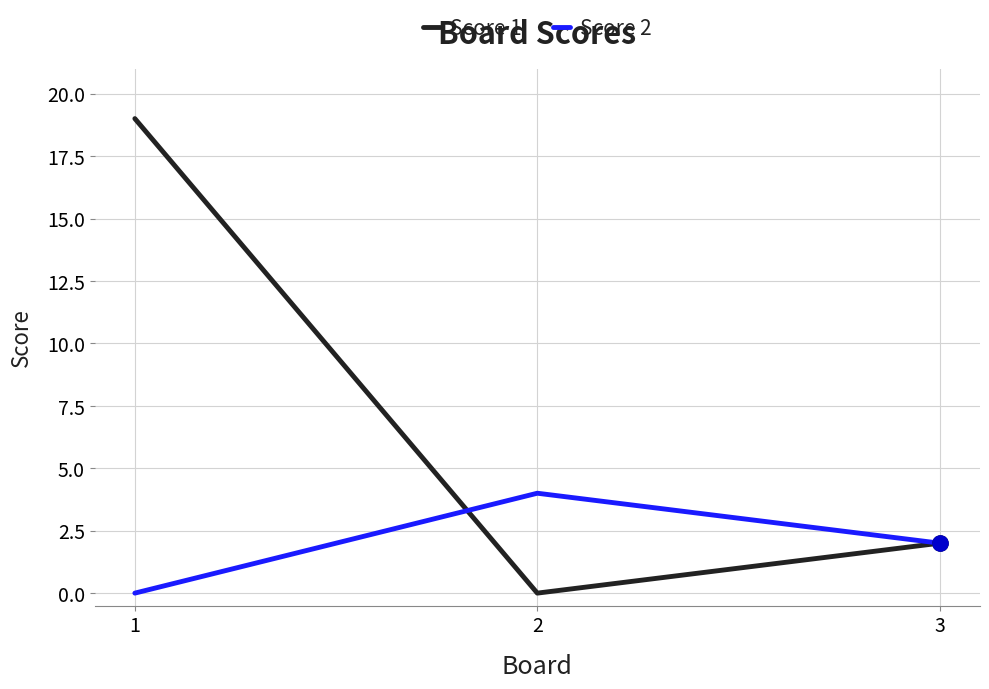

At how many categories does at least one series exceed 16?

1